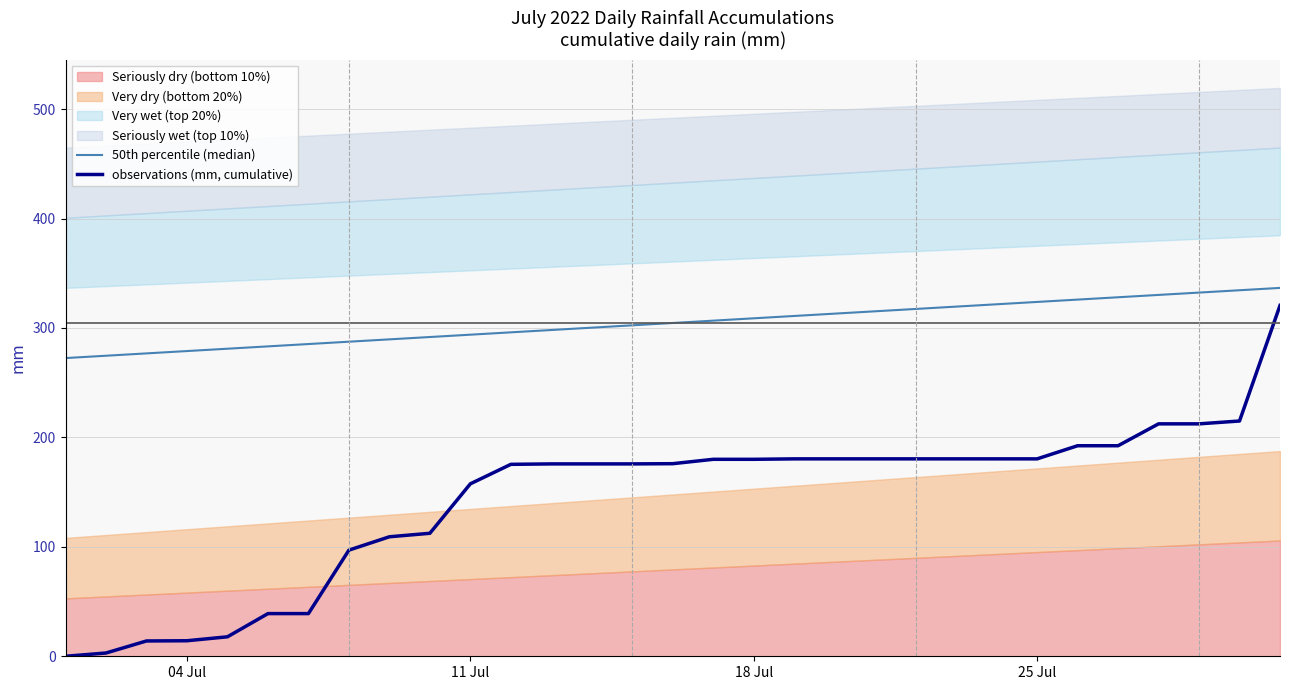

At which label is observations (mm, cumulative) closest to 160?

11 Jul